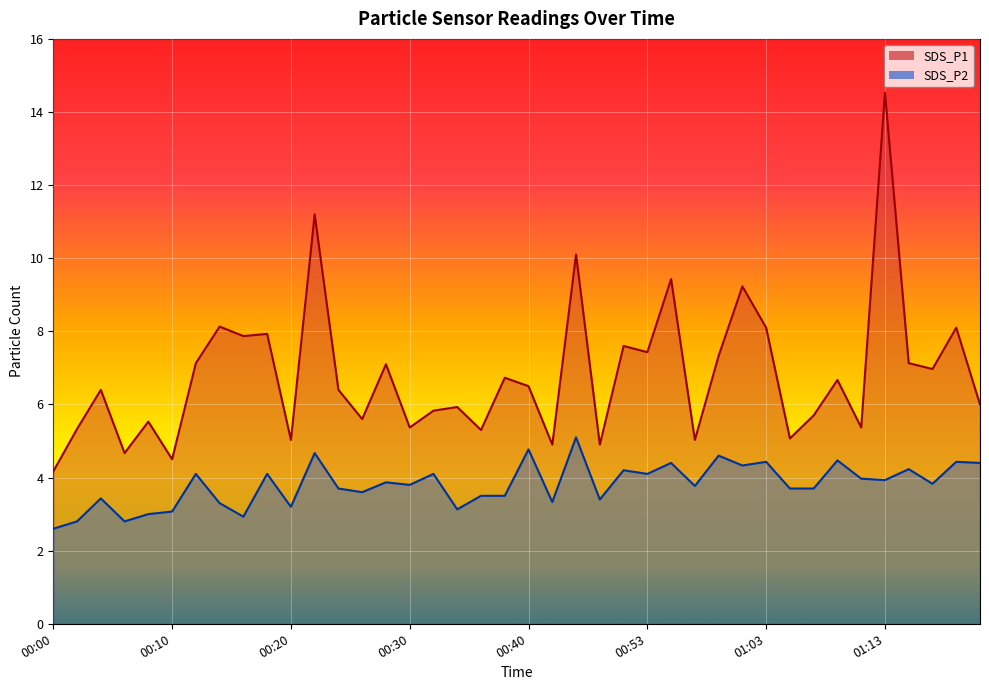

What is the label of the 10th point from the left?

00:18